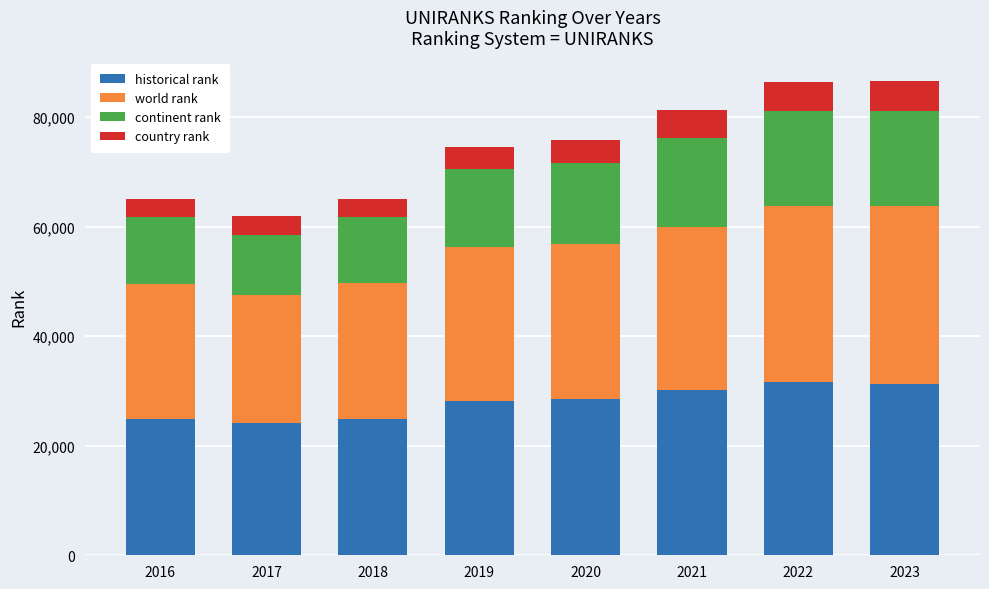

What is the maximum value for historical rank?

31569.0